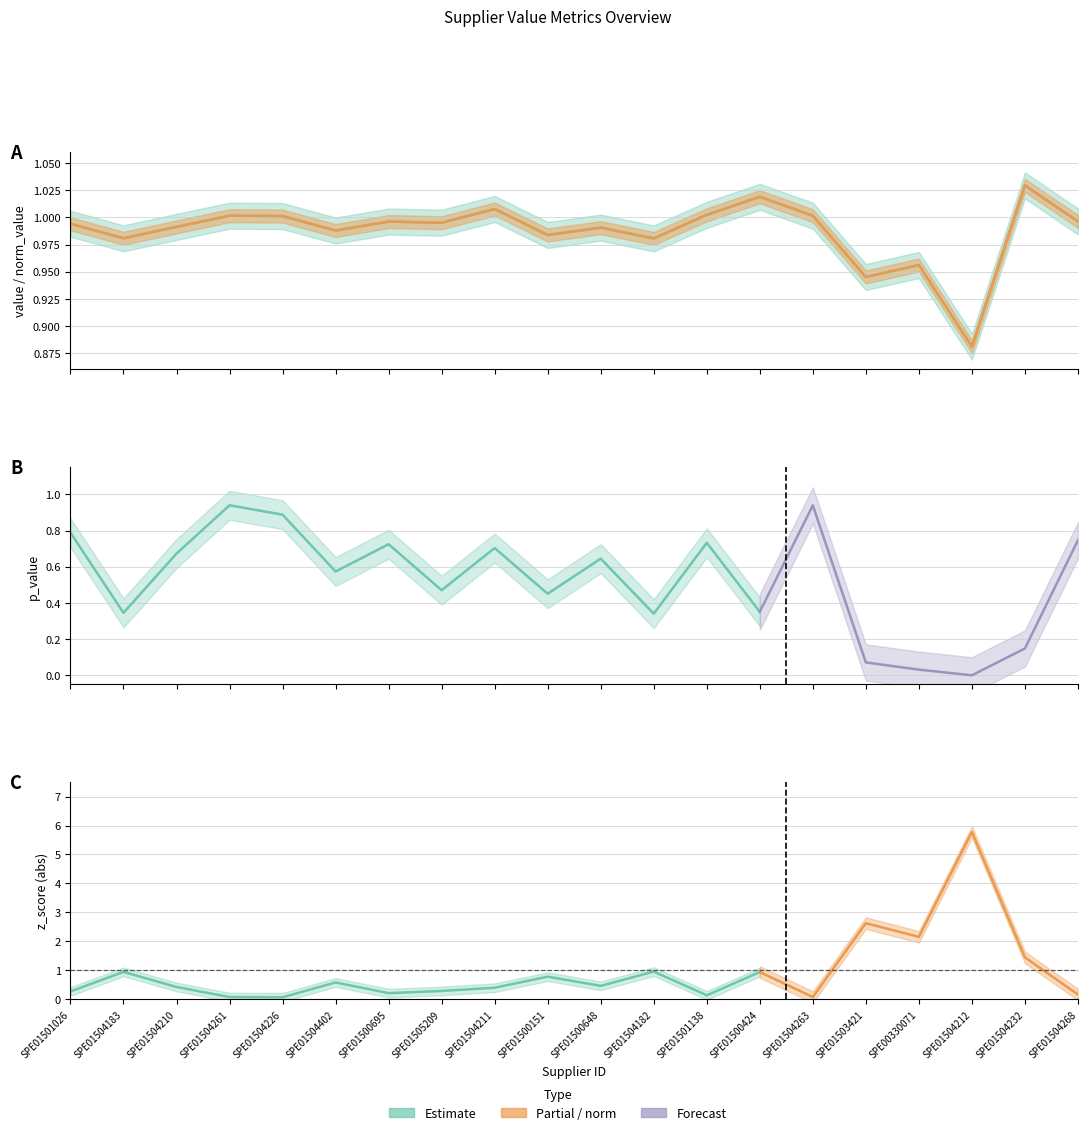

Is the value of norm_value at SPE01504261 greater than the value of value at SPE01504263?

Yes